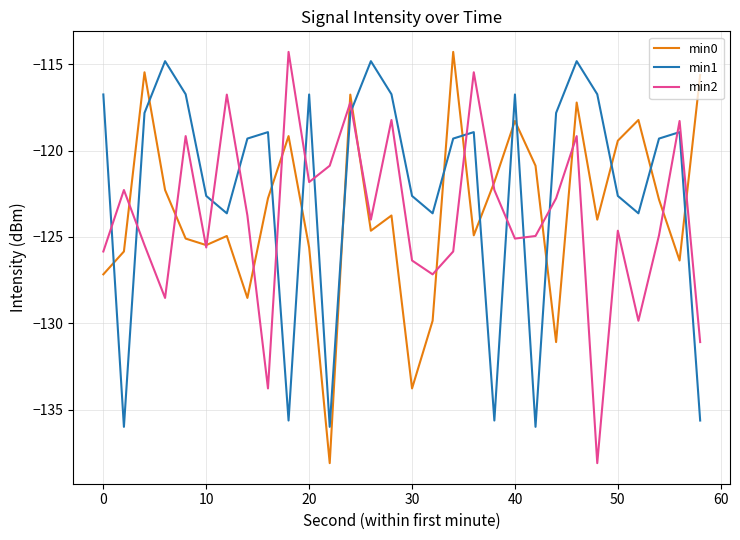

After their last crossing, which series has the higher values: min1 or min0?

min0